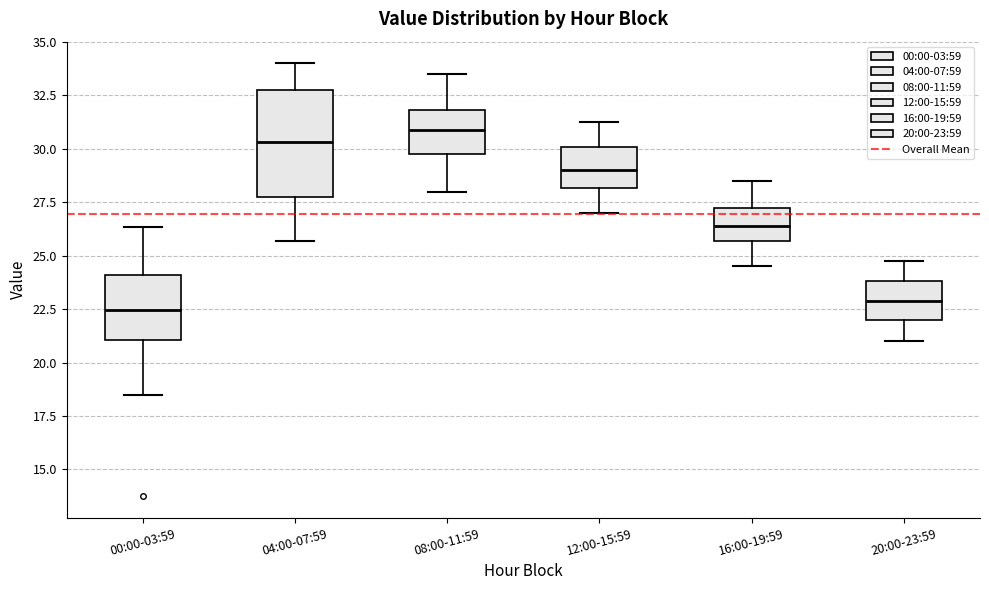

Where is the lower edge of the box for 00:00-03:59 on the y-axis? The values are not printed on the chart, so give them approximately, as read against the axis.

21.0